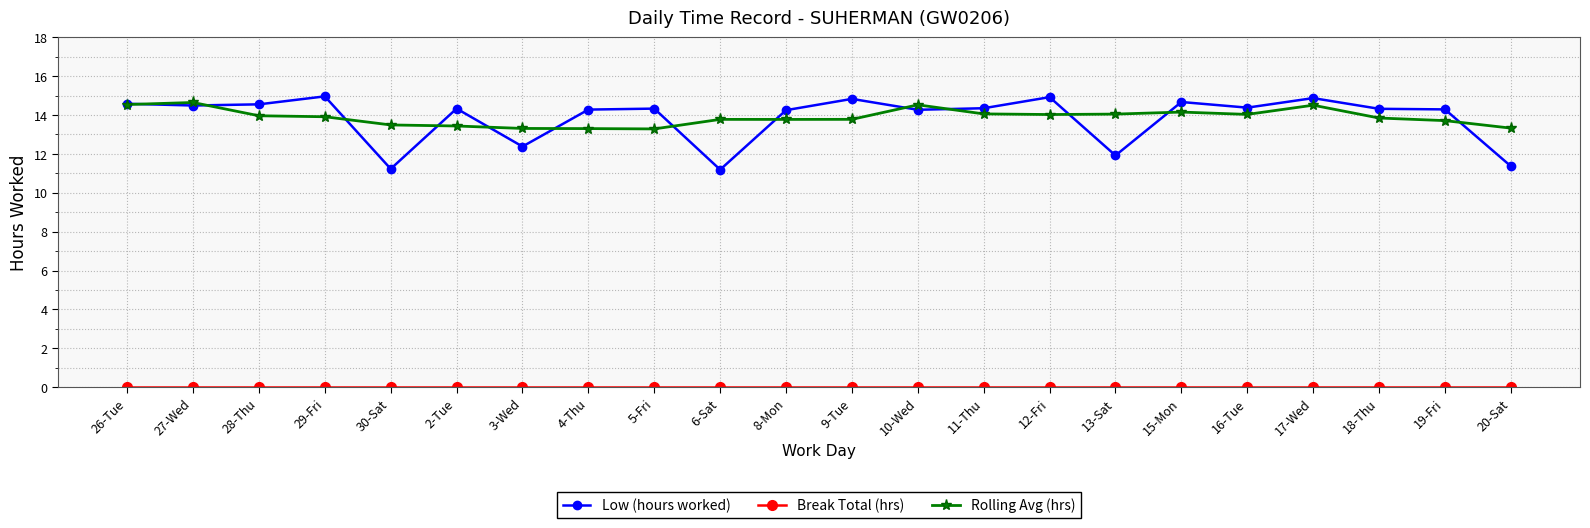

What is the sum of the Rolling Avg (hrs) values at 12-Fri and 15-Mon?

28.2